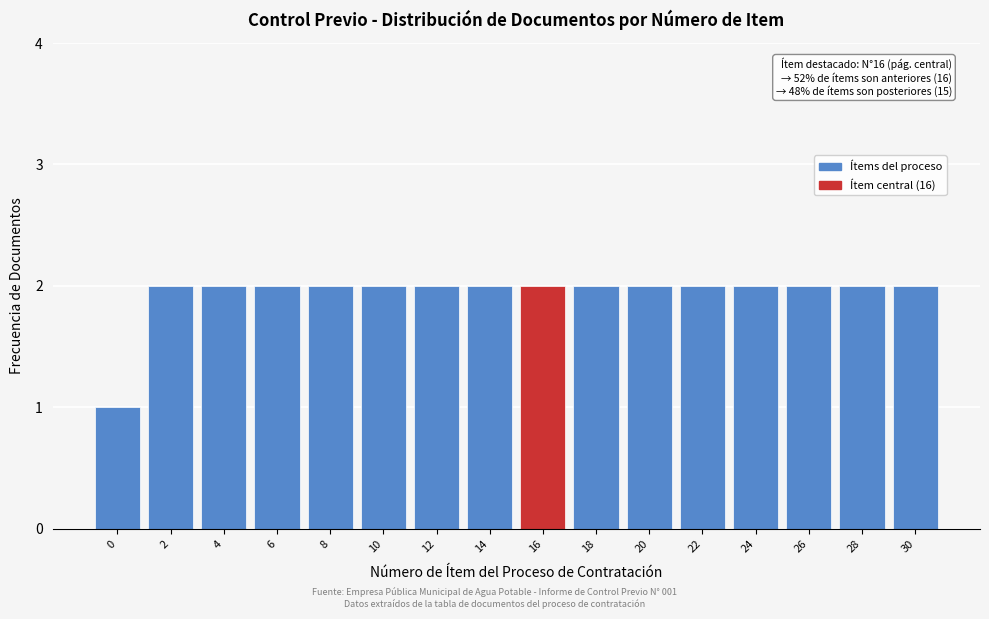

Reading left to right, extract all data points from this chart.

0=1	2=2	4=2	6=2	8=2	10=2	12=2	14=2	16=2	18=2	20=2	22=2	24=2	26=2	28=2	30=2